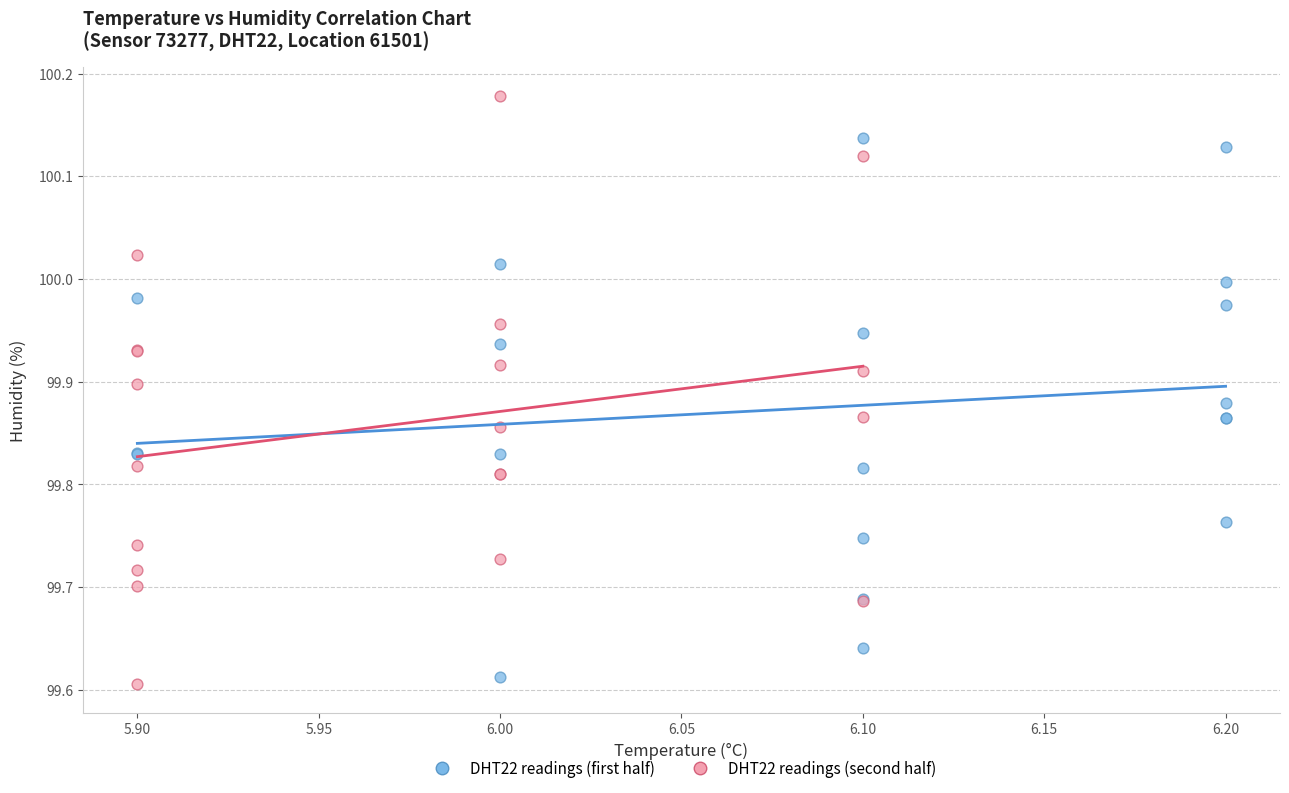

Which series has the widest spread of Y values?

DHT22 readings (second half)